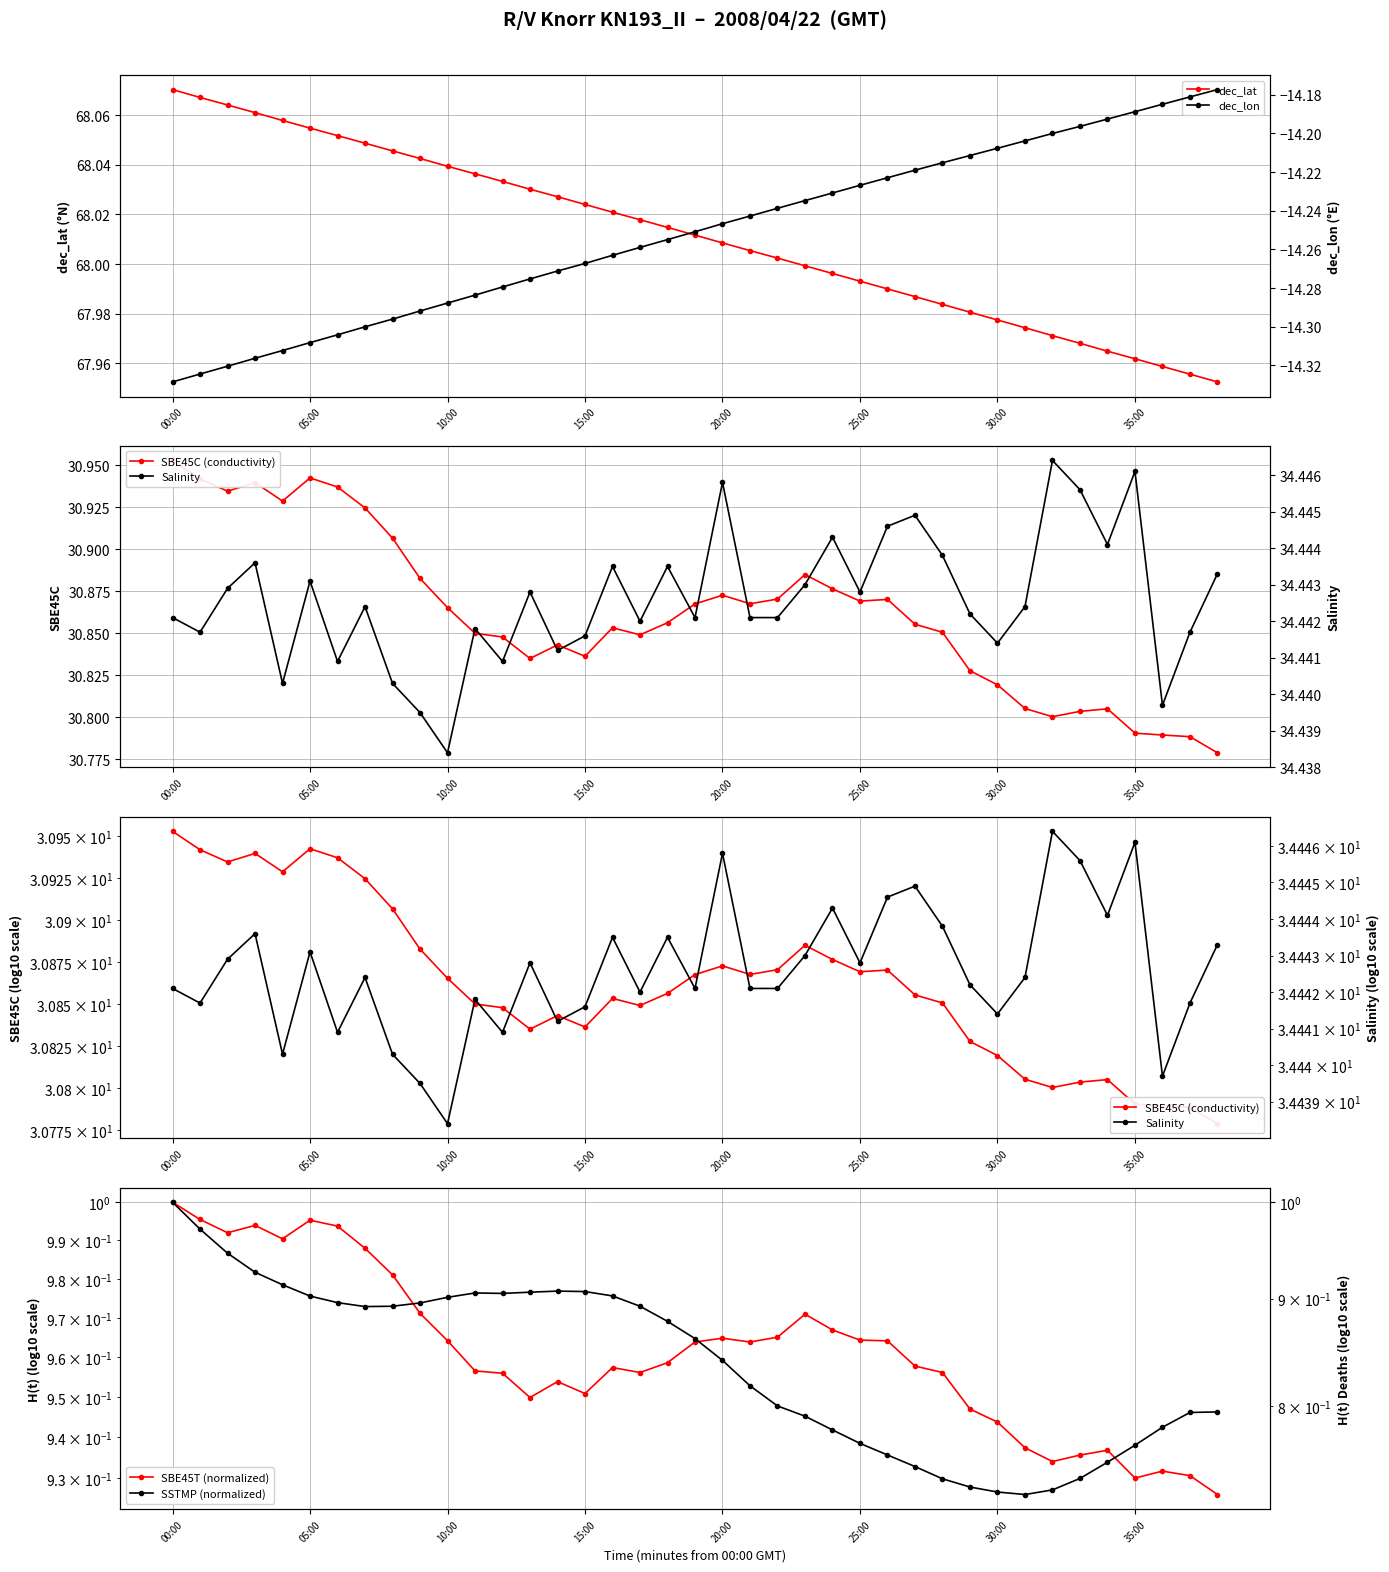

Reading right to left, transcribe all the data shown in this chart.

dec_lat: 68.0	68.0	68.0	68.0	68.0	68.0	68.0	68.0	68.0	68.0	68.0	68.0	68.0	68.0	68.0	68.0	68.0	68.0	68.0	68.0	68.0	68.0	68.0	68.0	68.0	68.0	68.0	68.0	68.0	68.0	68.0	68.0	68.1	68.1	68.1	68.1	68.1	68.1	68.1
SBE45C (conductivity): 30.8	30.8	30.8	30.8	30.8	30.8	30.8	30.8	30.8	30.8	30.9	30.9	30.9	30.9	30.9	30.9	30.9	30.9	30.9	30.9	30.9	30.8	30.9	30.8	30.8	30.8	30.8	30.9	30.9	30.9	30.9	30.9	30.9	30.9	30.9	30.9	30.9	30.9	31.0
SBE45T (normalized): 0.9	0.9	0.9	0.9	0.9	0.9	0.9	0.9	0.9	0.9	1.0	1.0	1.0	1.0	1.0	1.0	1.0	1.0	1.0	1.0	1.0	1.0	1.0	1.0	1.0	0.9	1.0	1.0	1.0	1.0	1.0	1.0	1.0	1.0	1.0	1.0	1.0	1.0	1.0
dec_lon: -14.2	-14.2	-14.2	-14.2	-14.2	-14.2	-14.2	-14.2	-14.2	-14.2	-14.2	-14.2	-14.2	-14.2	-14.2	-14.2	-14.2	-14.2	-14.2	-14.3	-14.3	-14.3	-14.3	-14.3	-14.3	-14.3	-14.3	-14.3	-14.3	-14.3	-14.3	-14.3	-14.3	-14.3	-14.3	-14.3	-14.3	-14.3	-14.3
Salinity: 34.4	34.4	34.4	34.4	34.4	34.4	34.4	34.4	34.4	34.4	34.4	34.4	34.4	34.4	34.4	34.4	34.4	34.4	34.4	34.4	34.4	34.4	34.4	34.4	34.4	34.4	34.4	34.4	34.4	34.4	34.4	34.4	34.4	34.4	34.4	34.4	34.4	34.4	34.4
SSTMP (normalized): 0.8	0.8	0.8	0.8	0.8	0.7	0.7	0.7	0.7	0.7	0.7	0.7	0.8	0.8	0.8	0.8	0.8	0.8	0.8	0.9	0.9	0.9	0.9	0.9	0.9	0.9	0.9	0.9	0.9	0.9	0.9	0.9	0.9	0.9	0.9	0.9	0.9	1.0	1.0